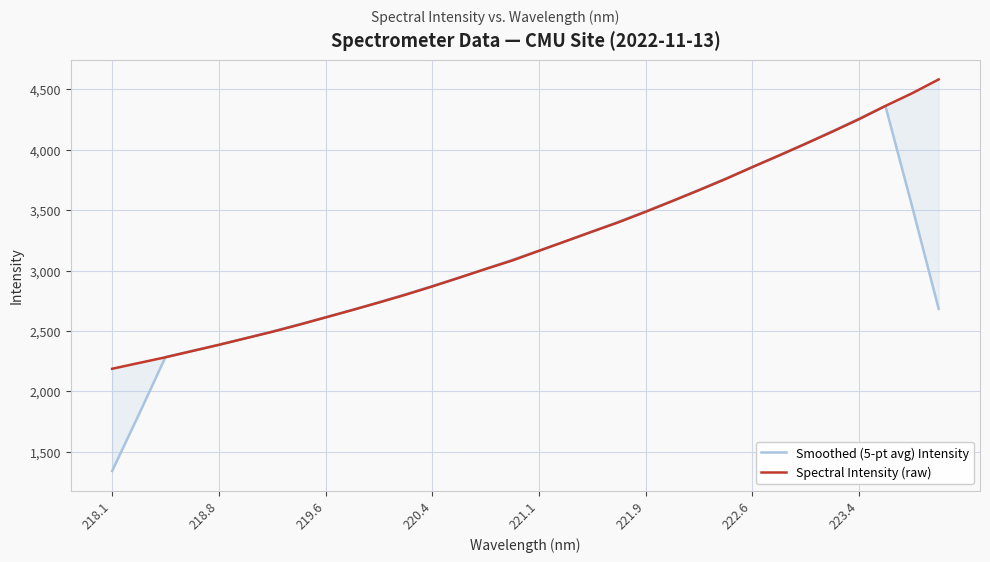

Is the value of Smoothed (5-pt avg) Intensity at 222.6 greater than the value of Spectral Intensity (raw) at 28?

No